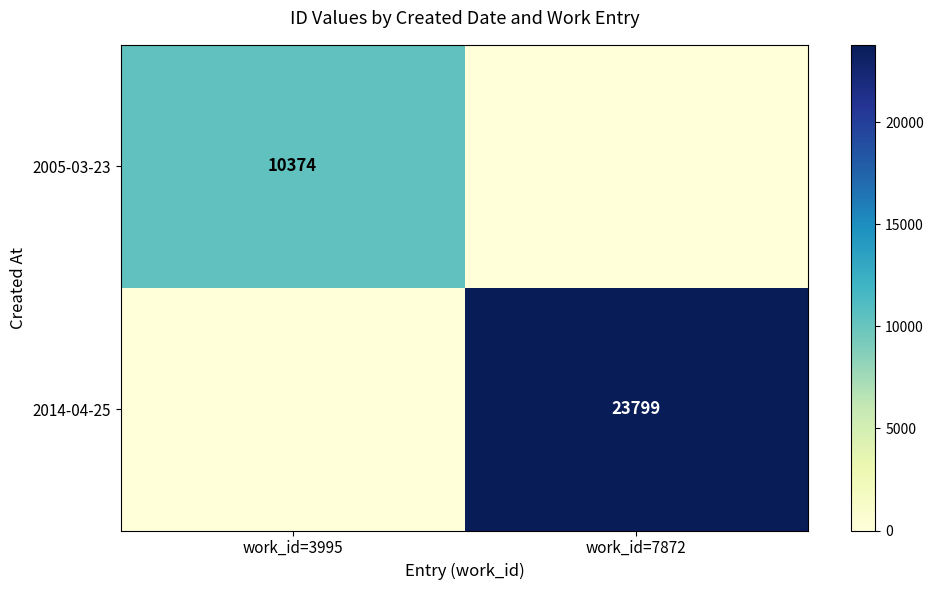

Is it true that 2014-04-25 equals 23799 at work_id=7872?

True